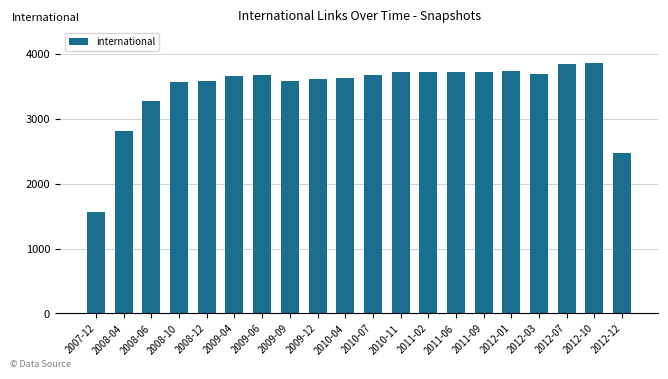

The chart shows a value of 5199 at 2009-04. True or false?

False